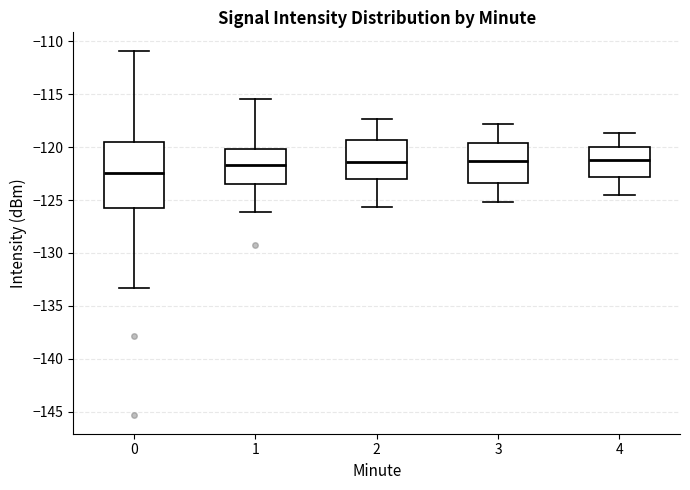

Reading left to right, read every box against the y-axis: the position of its median line, the range the box covers, and the ends of its whiskers. The values are not printed on the chart, so give them approximately, as read against the axis.

0: median -122.5, box -125.5 to -119.5, whiskers -133.5 to -111.0
1: median -121.5, box -123.5 to -120.0, whiskers -126.0 to -115.5
2: median -121.5, box -123.0 to -119.5, whiskers -125.5 to -117.5
3: median -121.5, box -123.5 to -119.5, whiskers -125.0 to -118.0
4: median -121.0, box -123.0 to -120.0, whiskers -124.5 to -118.5